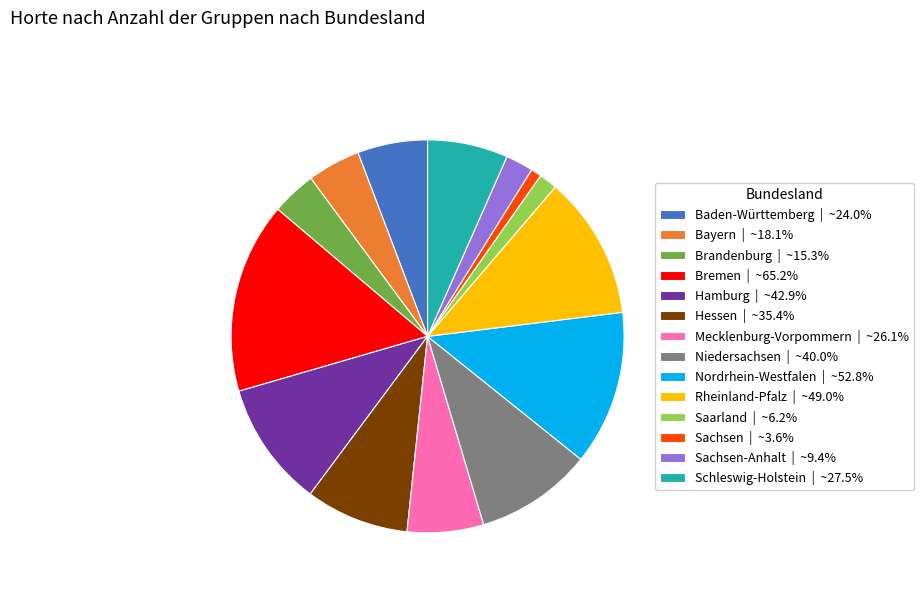

Do Rheinland-Pfalz | ~49.0% and Niedersachsen | ~40.0% together represent more than half of the pie?

No